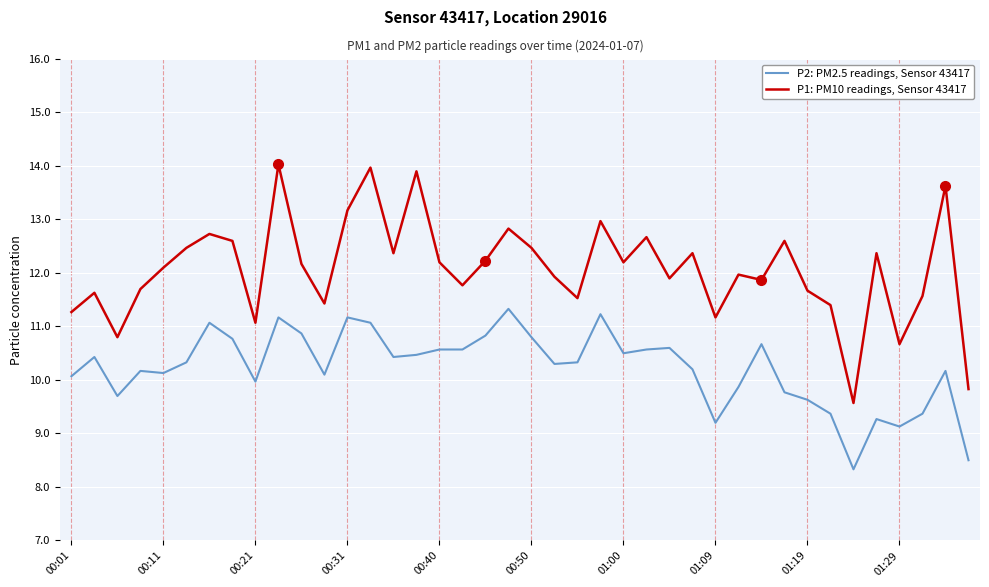

What is the maximum value for P2: PM2.5 readings, Sensor 43417?

11.3